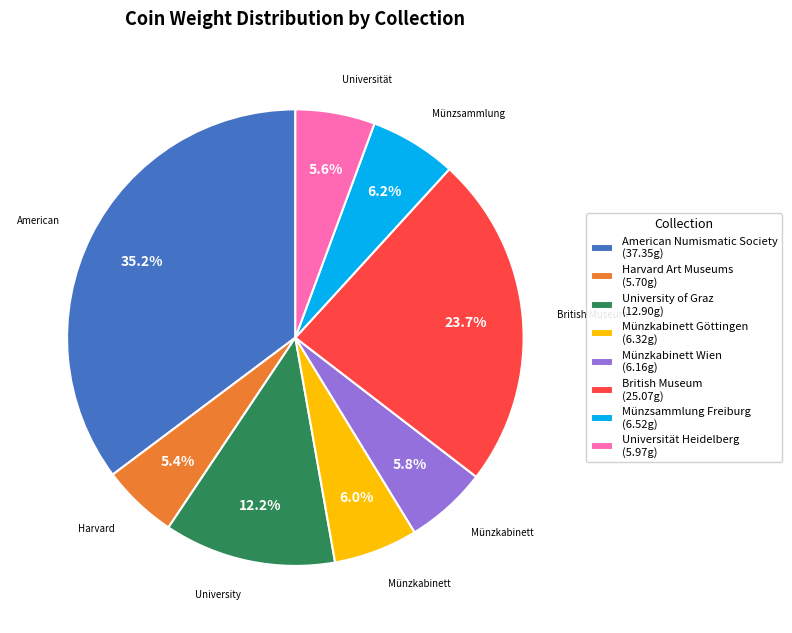

Which slice is the largest?

American Numismatic Society (37.35g)